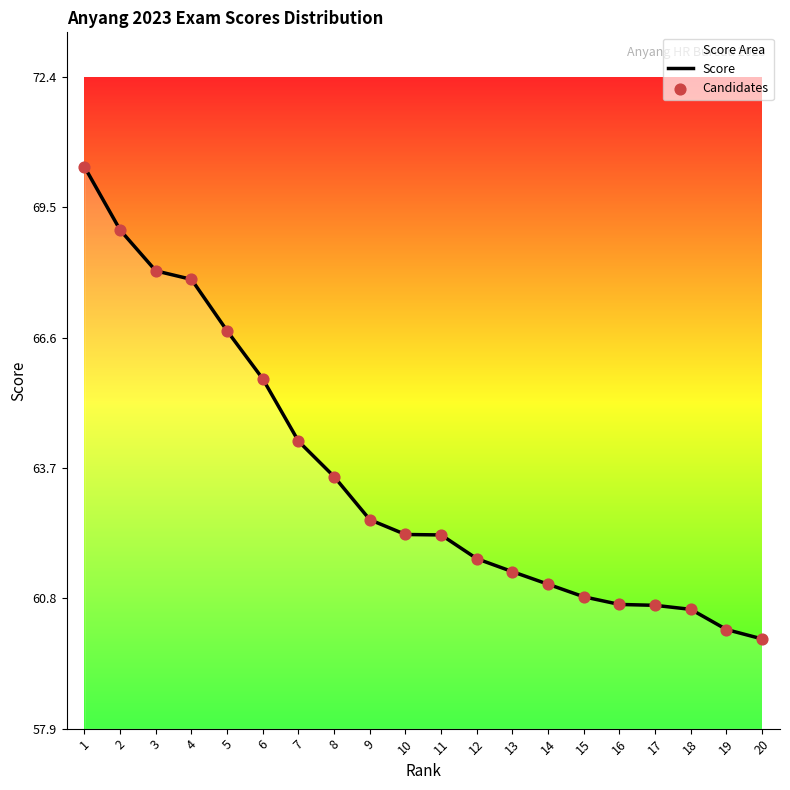

Which series contains the highest Y value?

Score